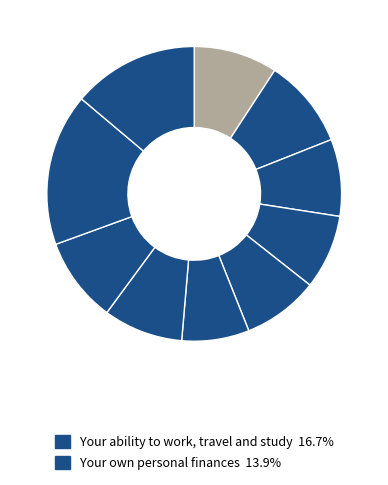

Count the number of slices in the pie.

10